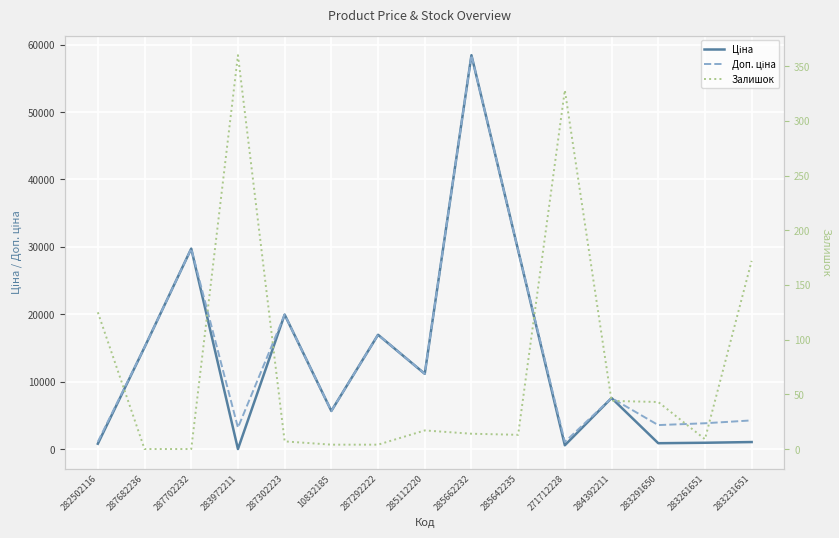

What is the difference between the Ціна values at 271712228 and 287292222?

16386.4